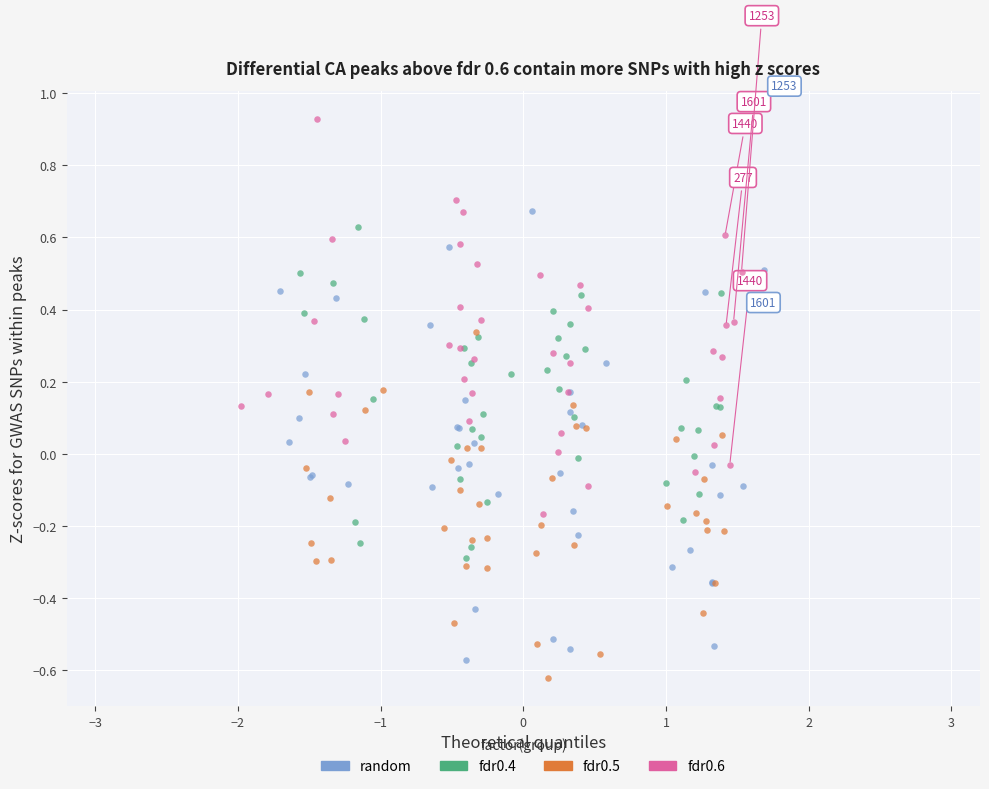

Which series has the largest Y range (max minus min)?

random